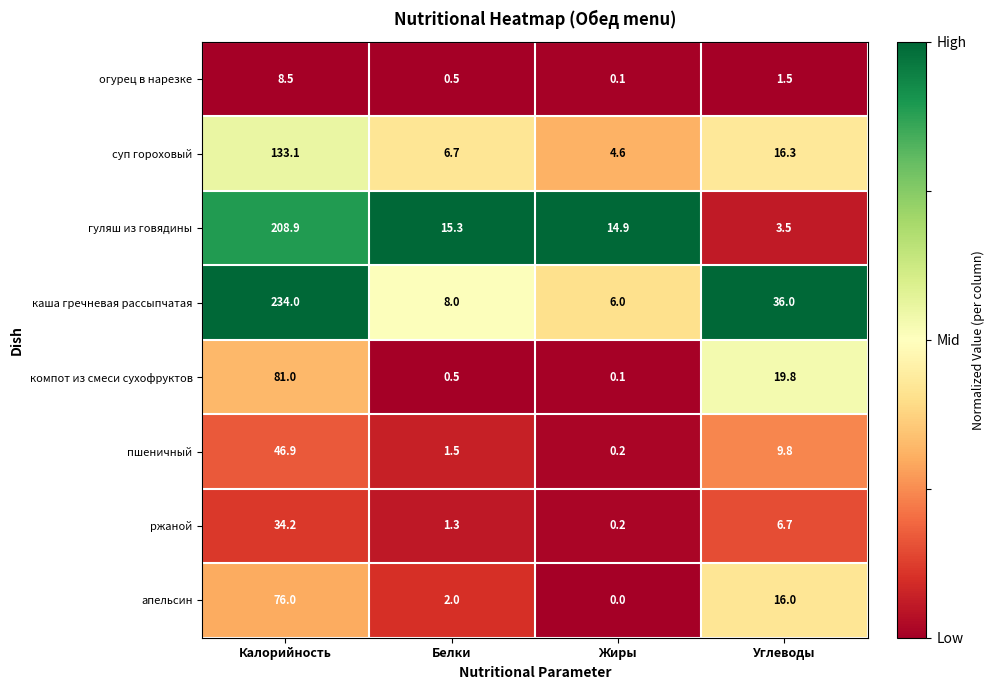

The value of пшеничный at Калорийность is 68.9. True or false?

False